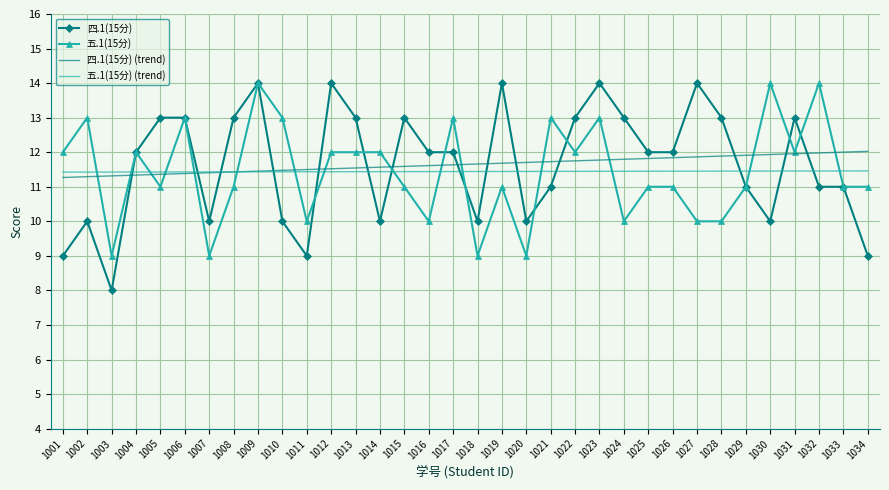

Which series changed the most between 1004 and 1025?

五.1(15分)